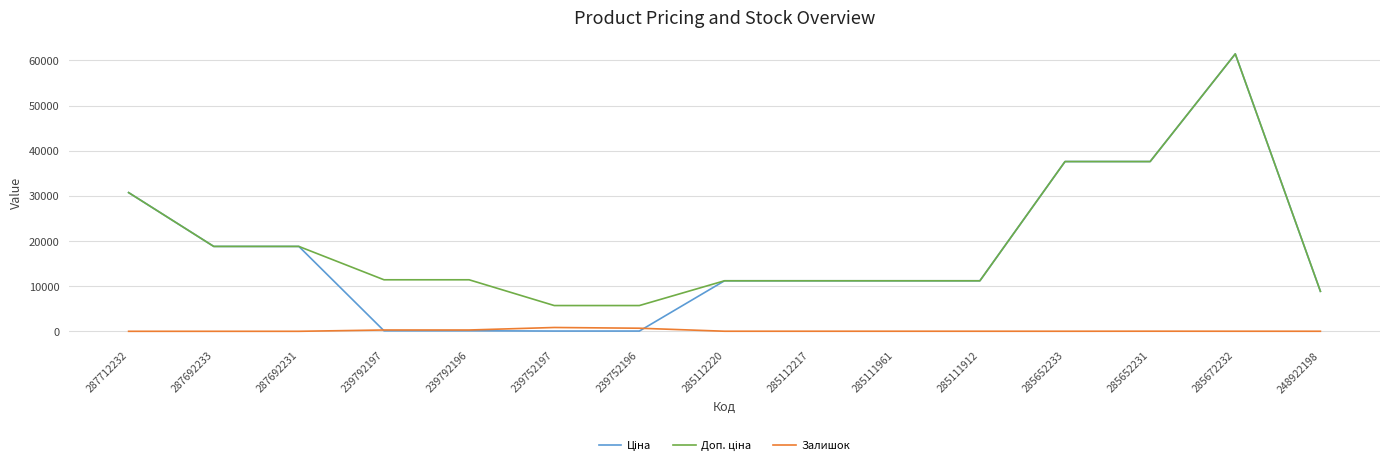

Which label corresponds to the largest value in the chart?

285672232